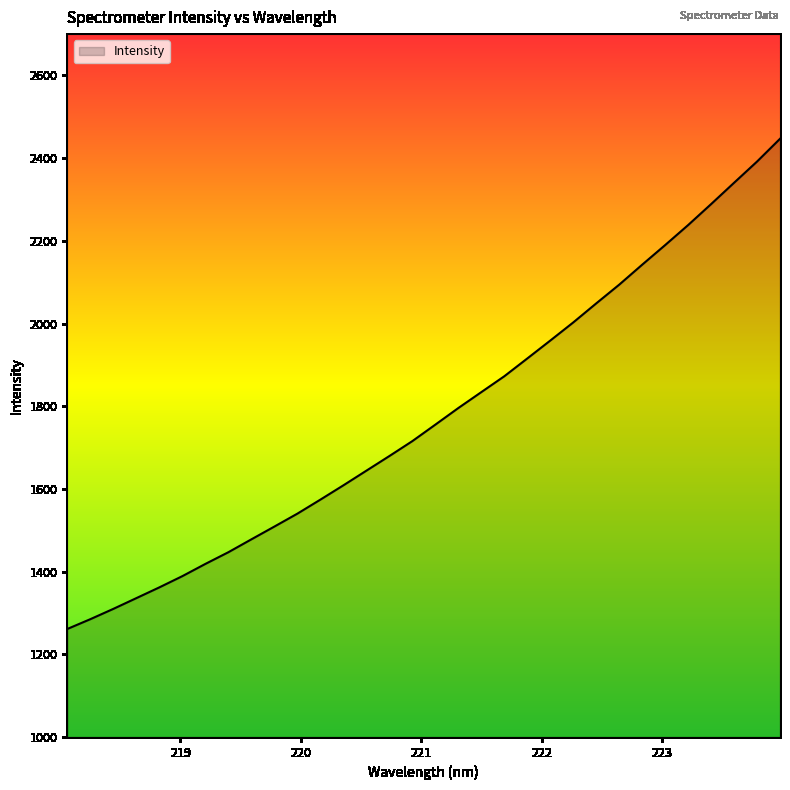

What is the greatest value displayed?

2446.8